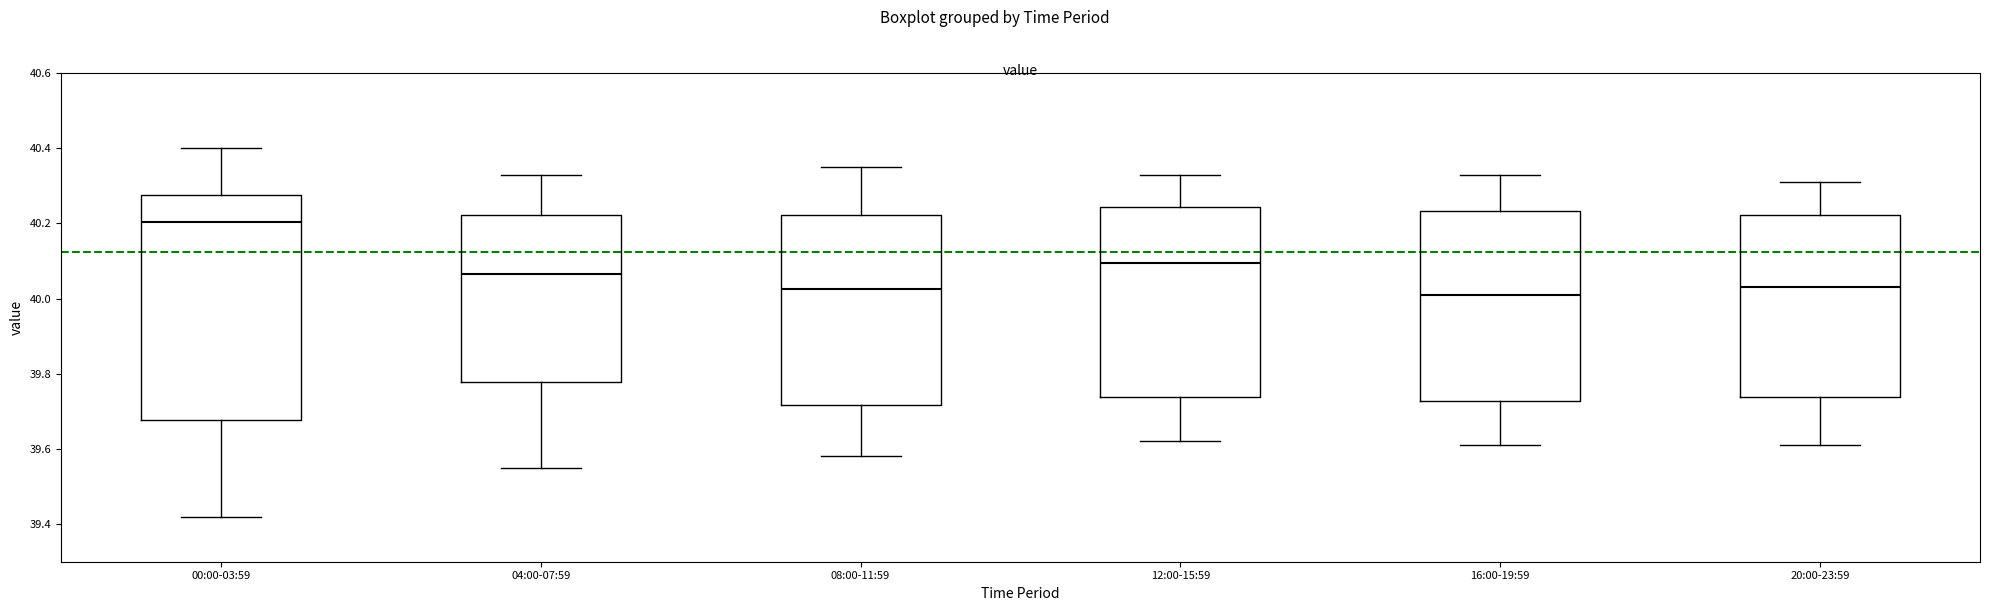

Comparing the boxes themselves (not the whiskers), which one is the tallest?

00:00-03:59